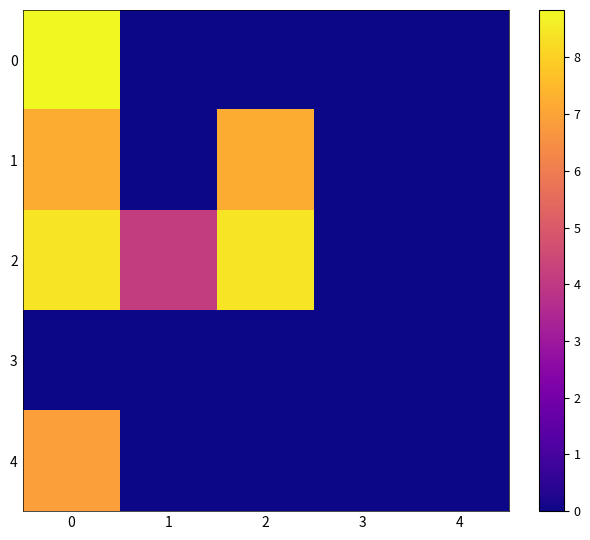

Reading left to right, extract all data points from this chart.

0: 0=8.8	1=0.0	2=0.0	3=0.0	4=0.0
1: 0=7.2	1=0.0	2=7.2	3=0.0	4=0.0
2: 0=8.4	1=4.1	2=8.4	3=0.0	4=0.0
3: 0=0.0	1=0.0	2=0.0	3=0.0	4=0.0
4: 0=6.9	1=0.0	2=0.0	3=0.0	4=0.0